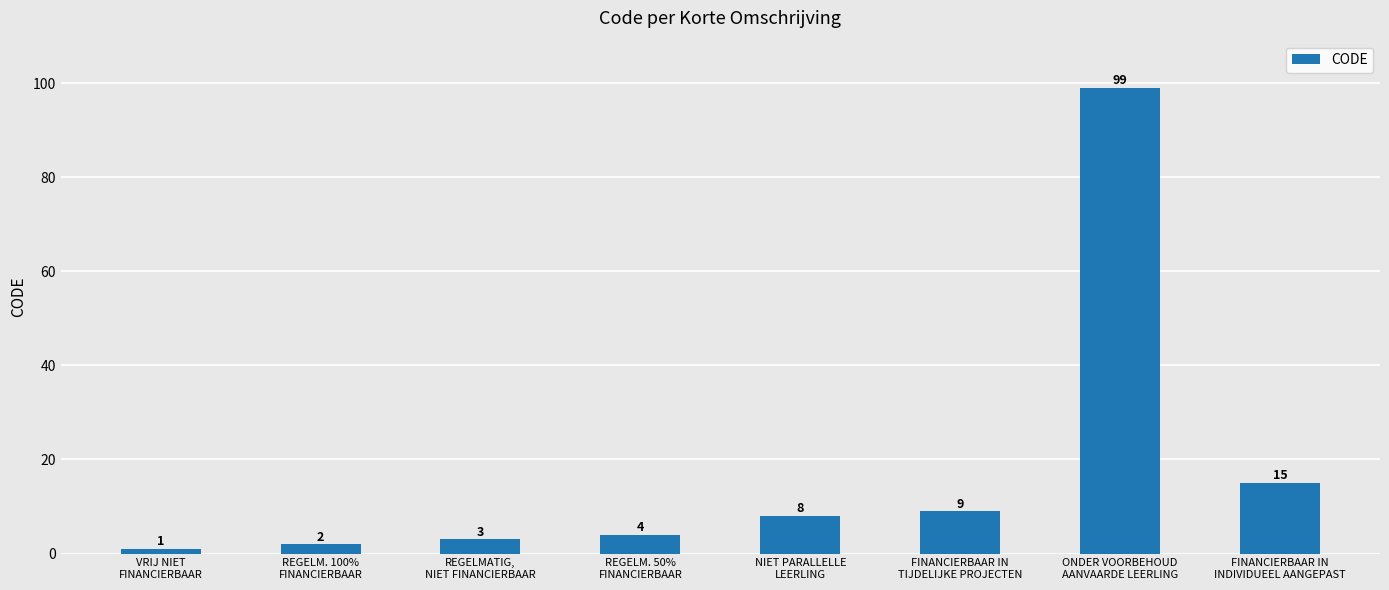

How many data points are less than 8?

4